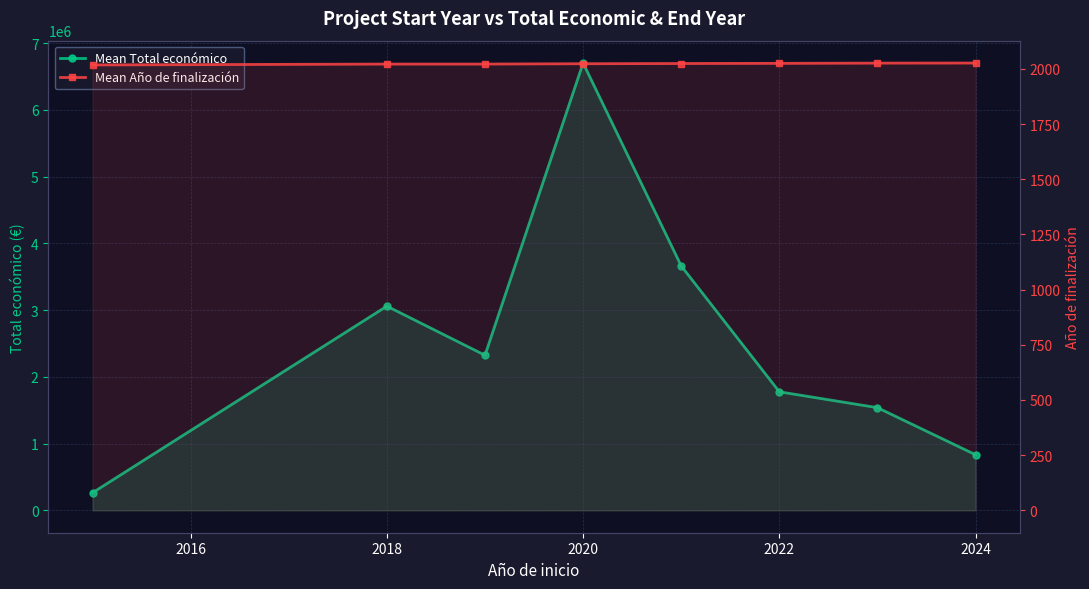

At how many categories does at least one series exceed 3006827?

3